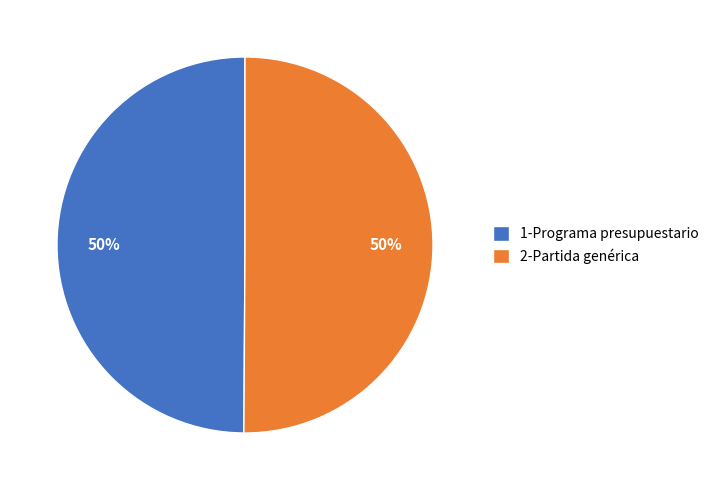

Approximately how many times larger is the value at 2-Partida genérica compared to 1-Programa presupuestario?

1.0